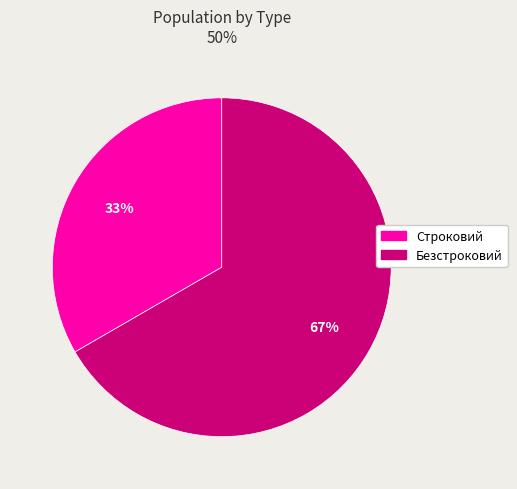

Which slice is the smallest?

Строковий